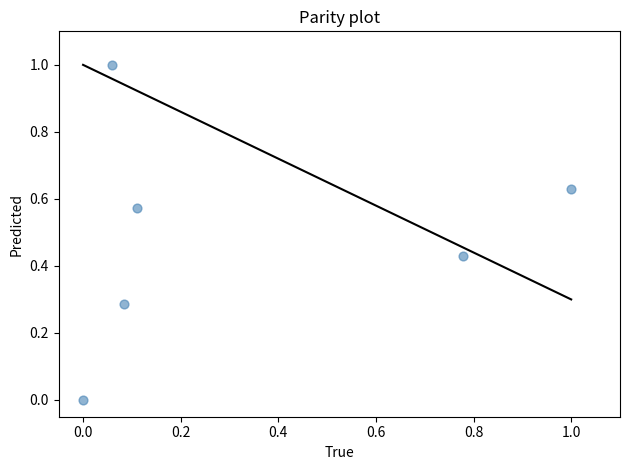

What is the range of Y values (max minus min)?

1.0